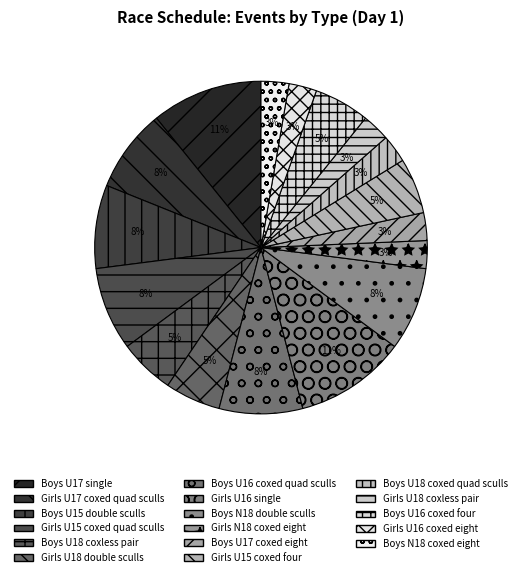

Is the sum of Boys U16 coxed four and Boys U18 coxed quad sculls greater than half?

No